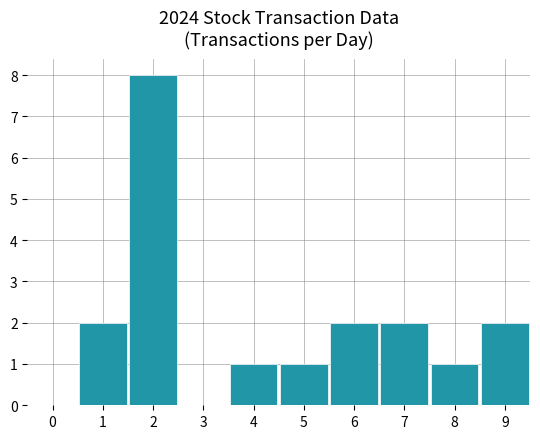

What is the sum of all values?

19